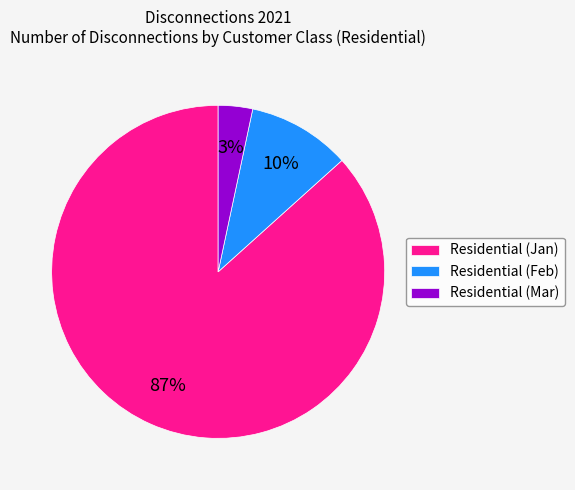

Approximately how many times larger is the value at Residential (Mar) compared to Residential (Feb)?

0.3